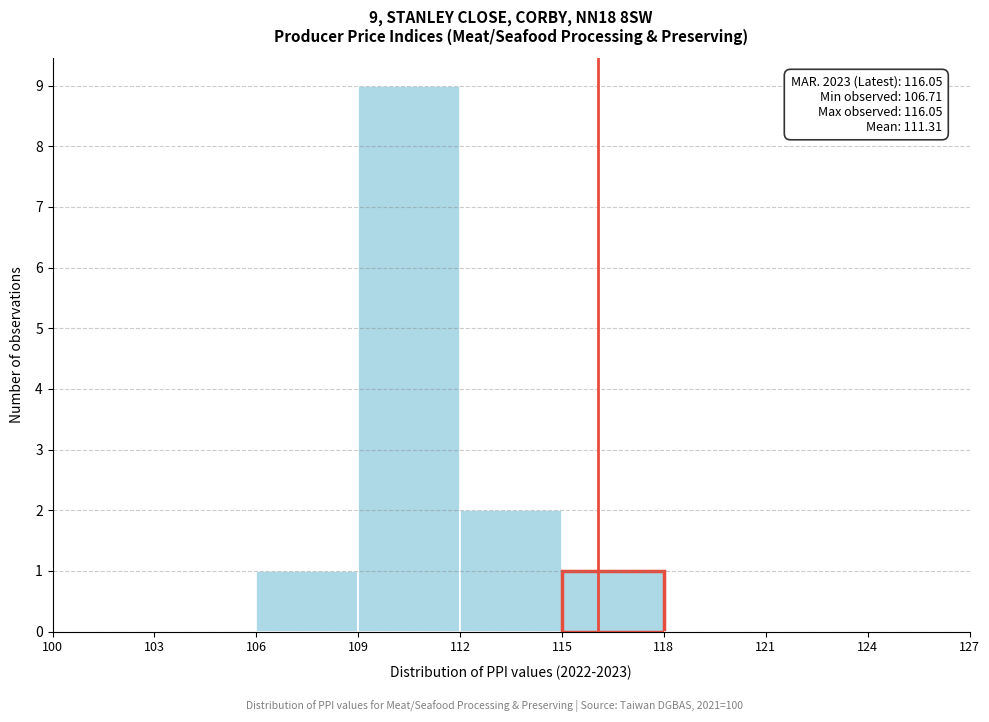

Over which range of the x-axis is the bar tallest?

109 to 112